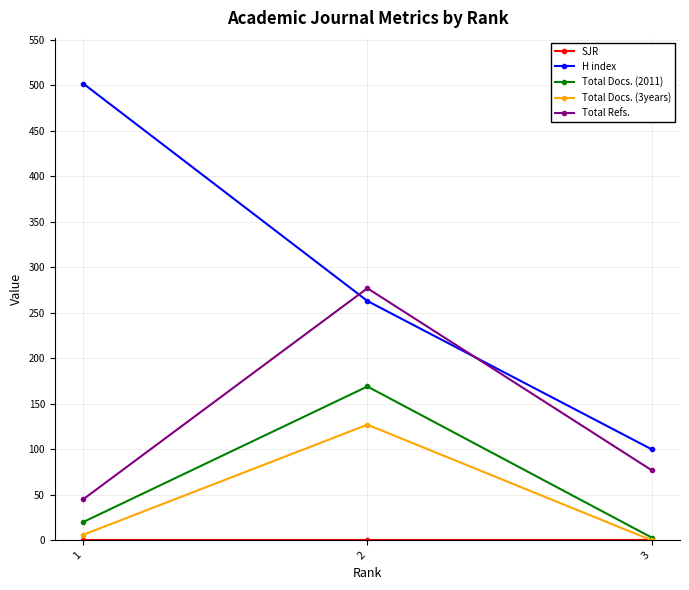

Which category has the highest value across all series?

1